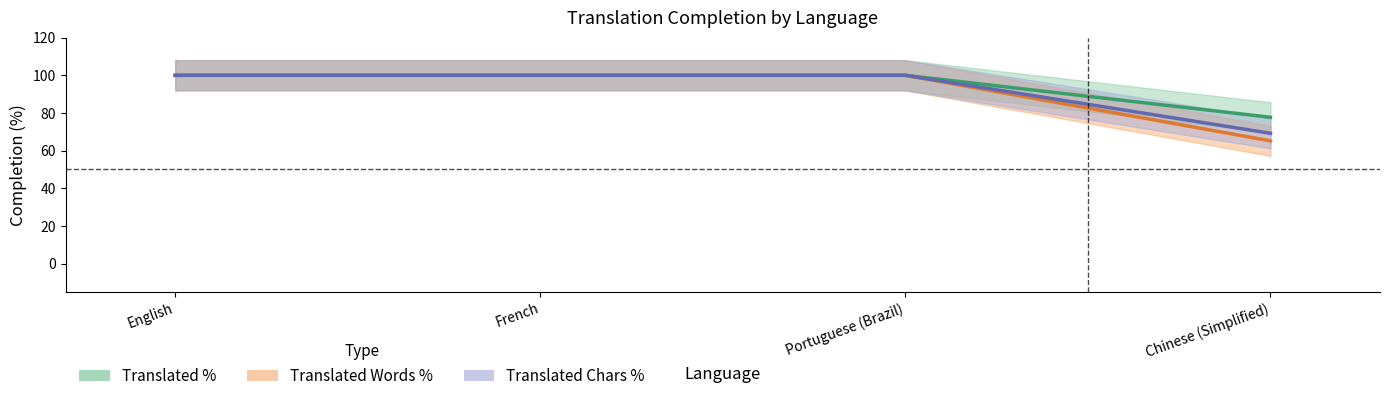

At Chinese (Simplified), list the series in order from smallest to largest.

Translated Words %, Translated Chars %, Translated %